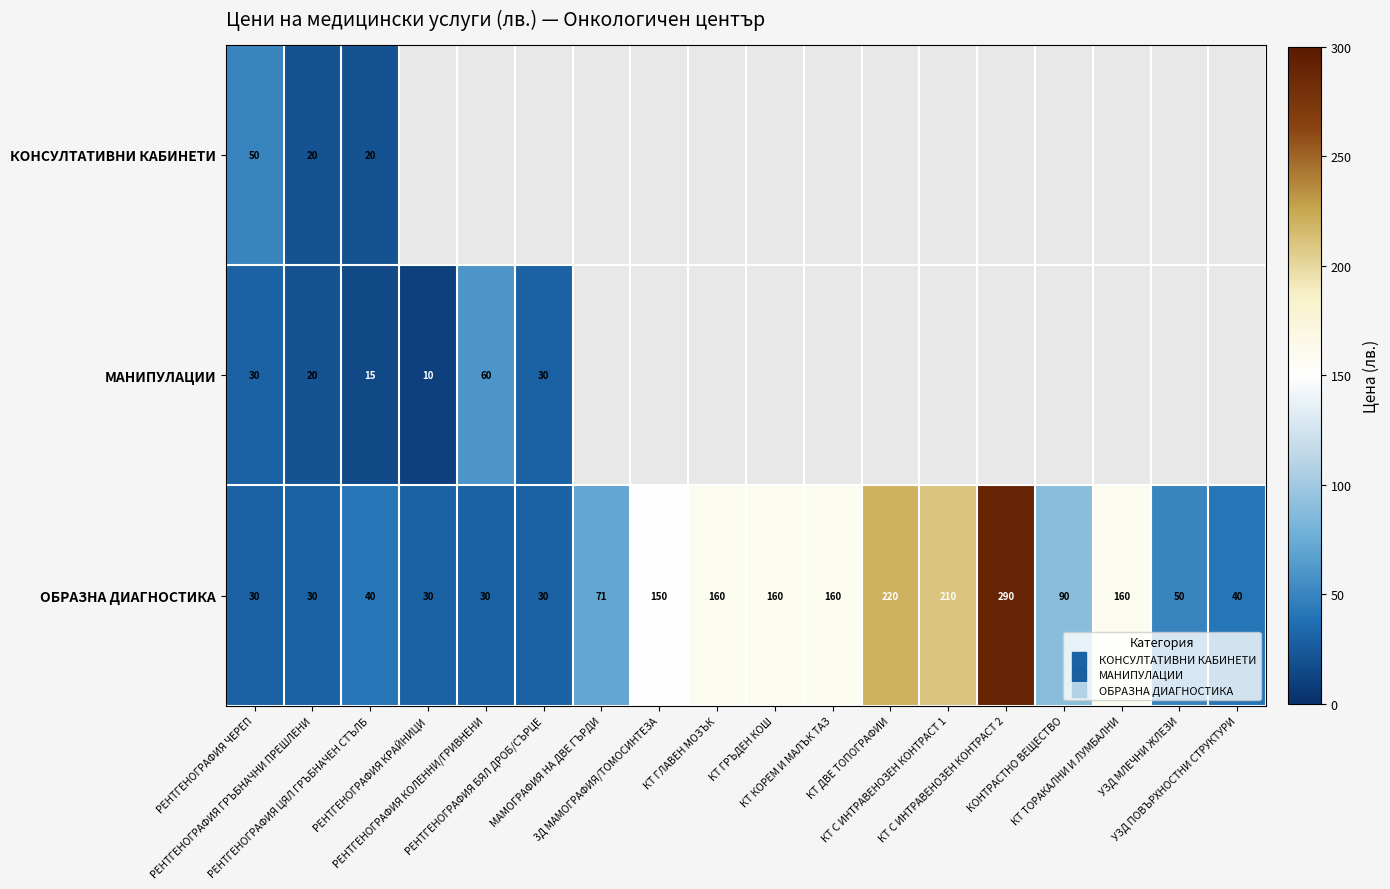

The МАНИПУЛАЦИИ series shows 20.0 at РЕНТГЕНОГРАФИЯ ГРЪБНАЧНИ ПРЕШЛЕНИ. True or false?

True